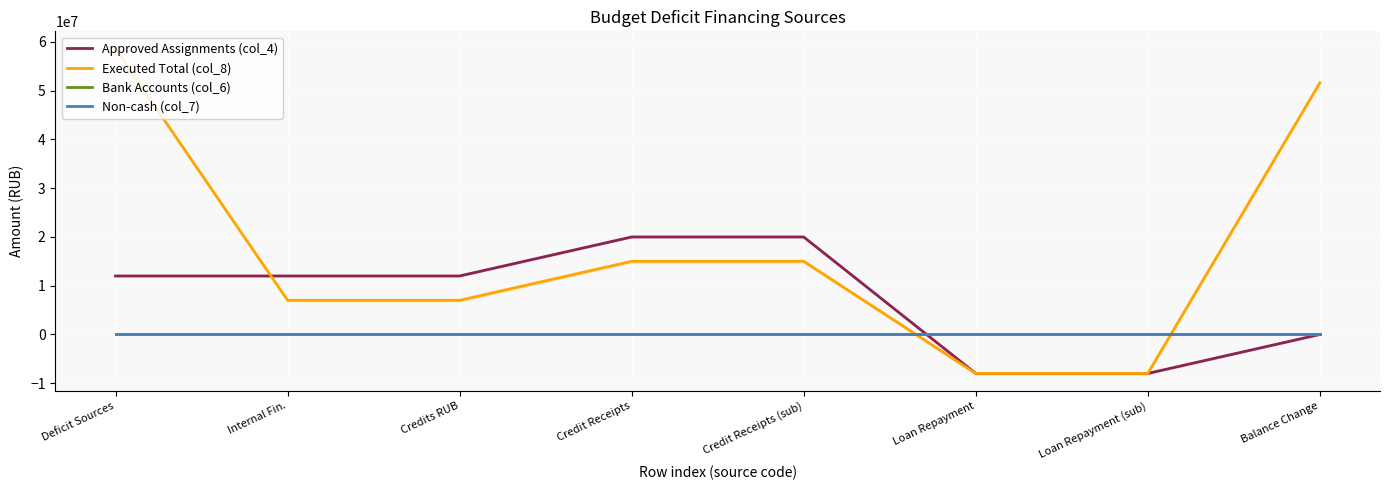

True or false: Non-cash (col_7) has more than 0 points higher than both neighbors.

False